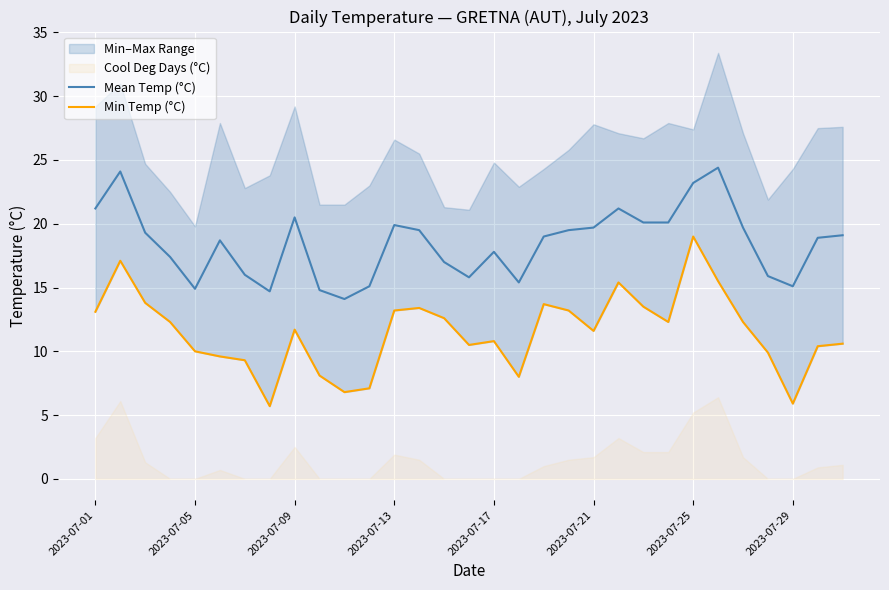

True or false: Mean Temp (°C) has a value of 34.4 at 2023-07-09.

False